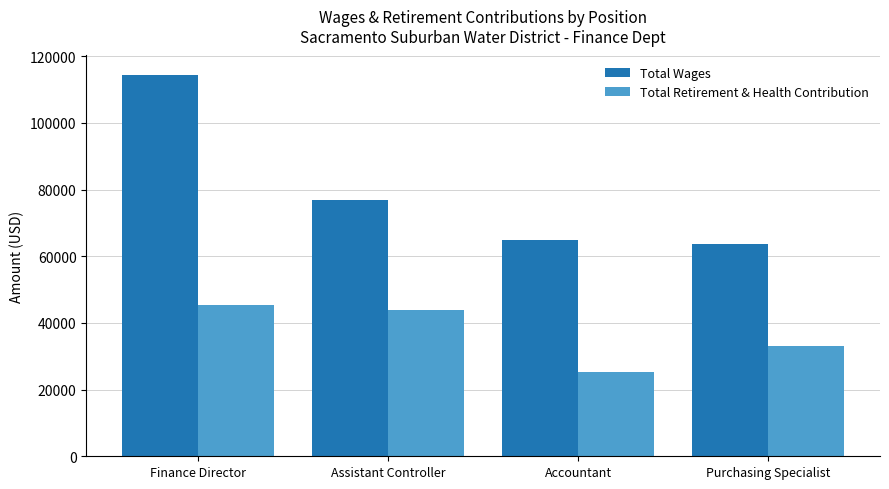

What position from the left is Assistant Controller?

2